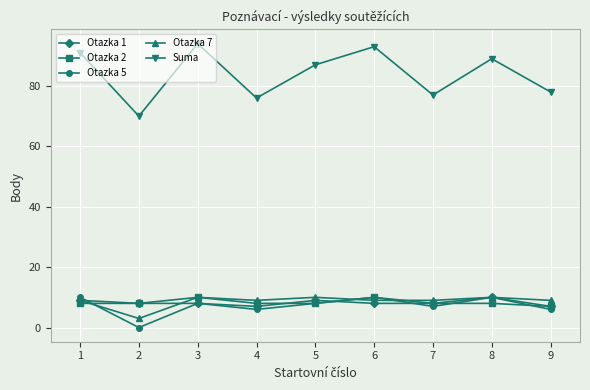

Rank the series at 4 from highest to lowest value.

Suma, Otazka 7, Otazka 2, Otazka 1, Otazka 5